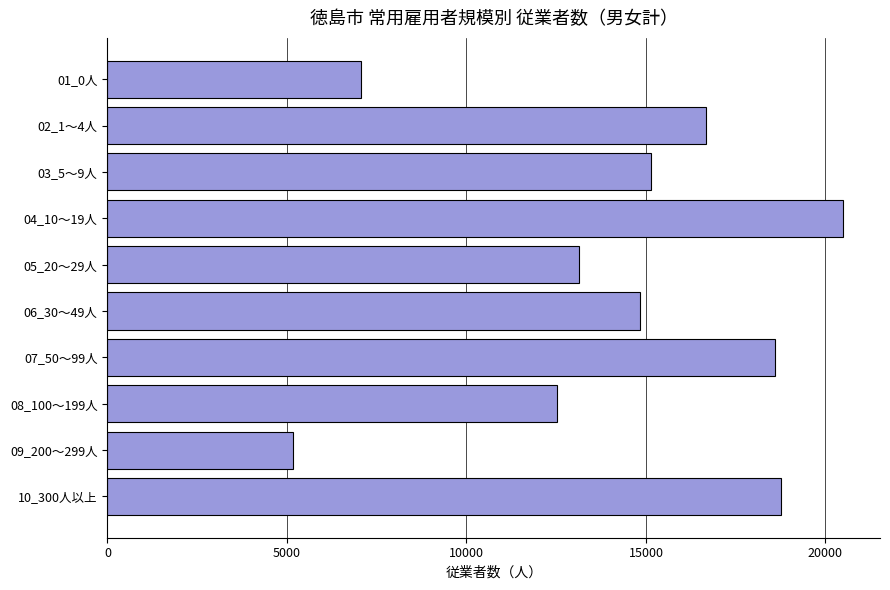

List the labels in order of value, smallest first.

09_200～299人, 01_0人, 08_100～199人, 05_20～29人, 06_30～49人, 03_5～9人, 02_1～4人, 07_50～99人, 10_300人以上, 04_10～19人